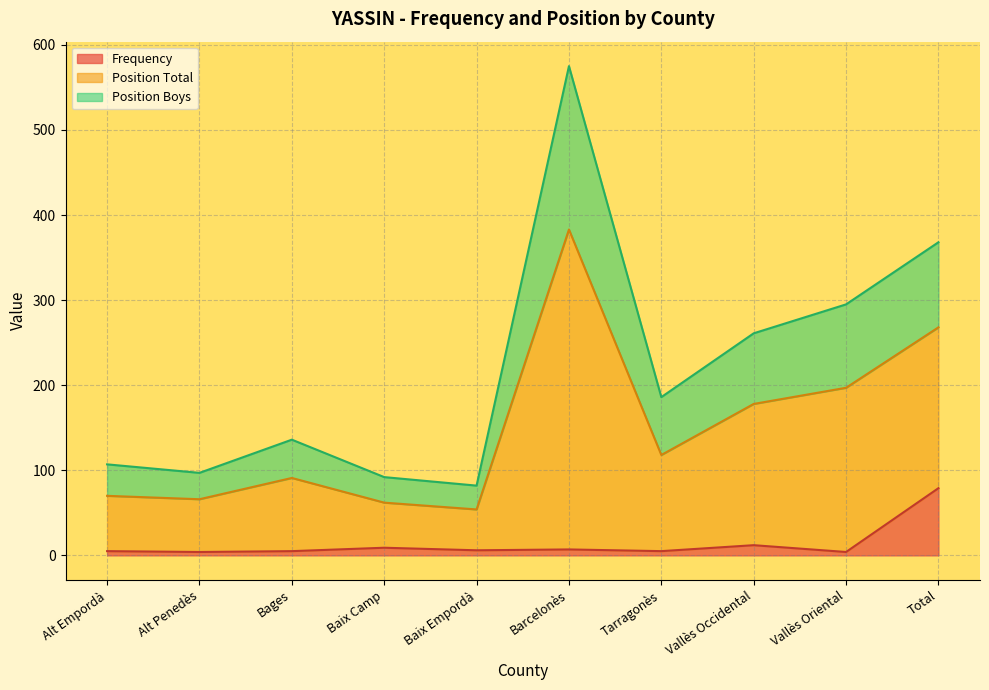

Between Baix Camp and Vallès Occidental, which series saw the biggest shift?

Position Total